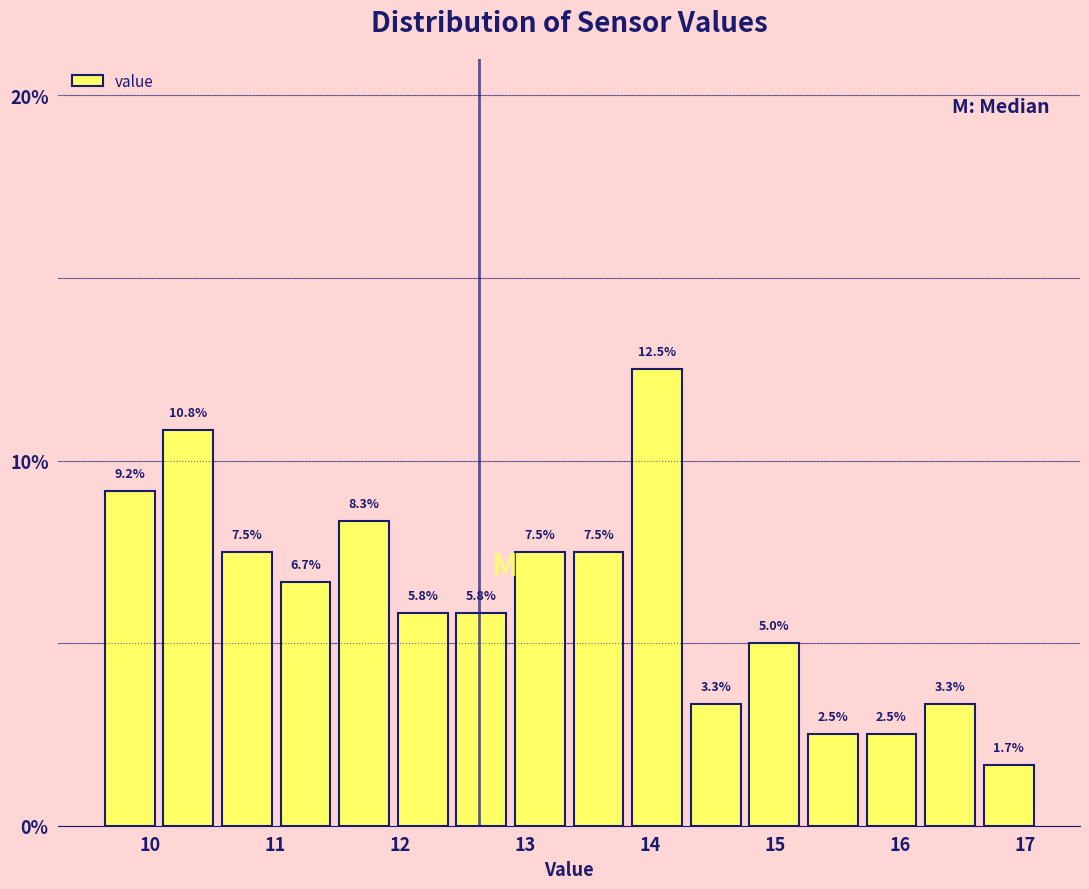

Reading left to right, transcribe this chart: for each bar, give the range it covers on the x-axis and its height. The bar edges are not printed on the chart, so give them approximately, as read against the axis.

9.6 to 10.1: 9.2
10.1 to 10.5: 10.8
10.5 to 11.0: 7.5
11.0 to 11.5: 6.7
11.5 to 11.9: 8.3
11.9 to 12.4: 5.8
12.4 to 12.9: 5.8
12.9 to 13.4: 7.5
13.4 to 13.8: 7.5
13.8 to 14.3: 12.5
14.3 to 14.8: 3.3
14.8 to 15.2: 5.0
15.2 to 15.7: 2.5
15.7 to 16.2: 2.5
16.2 to 16.6: 3.3
16.6 to 17.1: 1.7